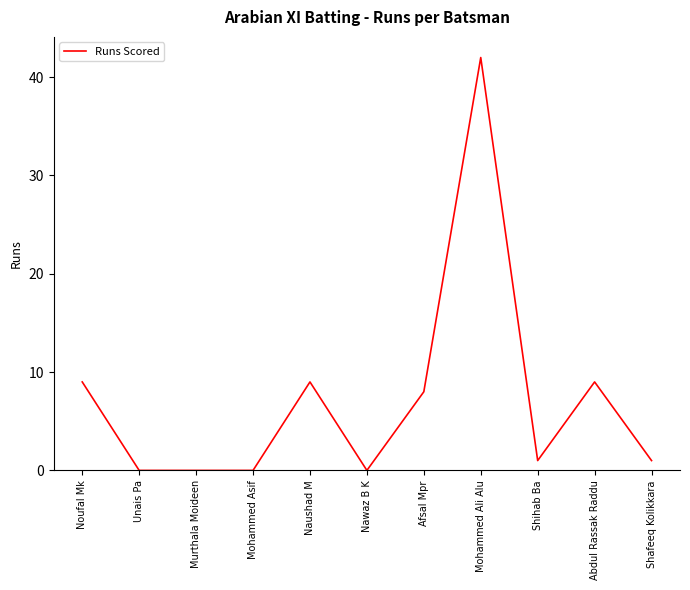

What position from the left is Afsal Mpr?

7